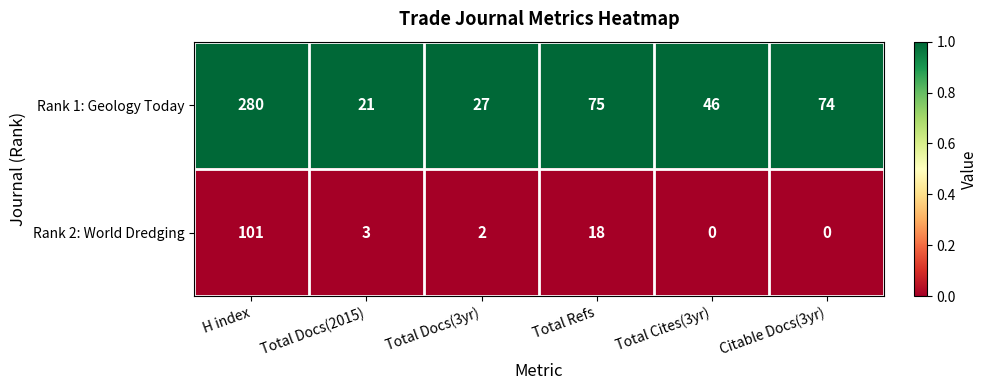

Which series has the largest total across all categories?

Rank 1: Geology Today